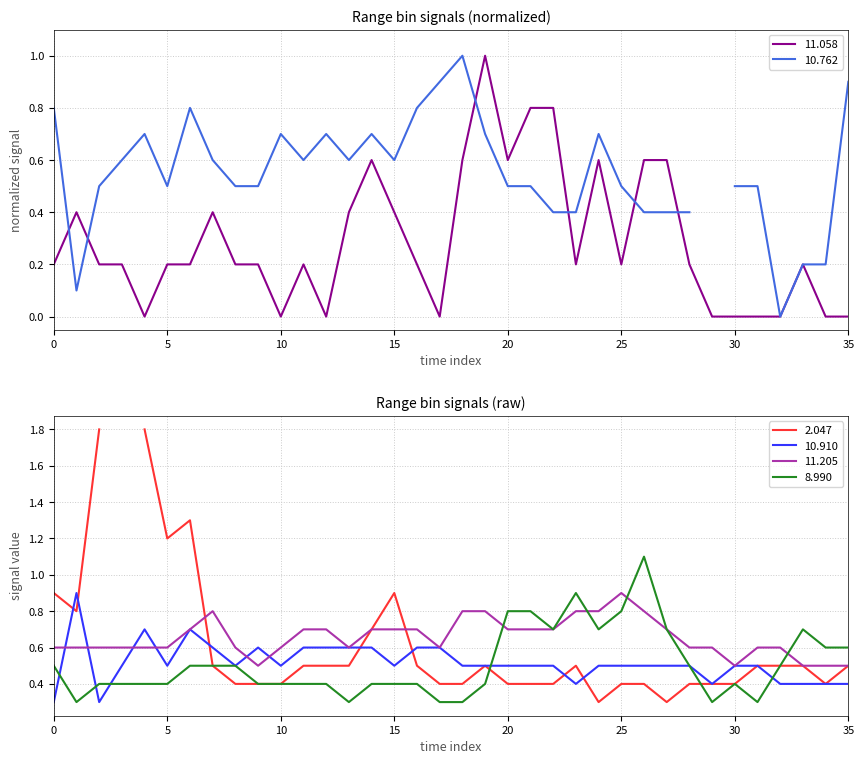

Is the value of 10.910 at 2001/11/11 04:40 greater than the value of 11.058 at 2001/11/11 04:30?

No